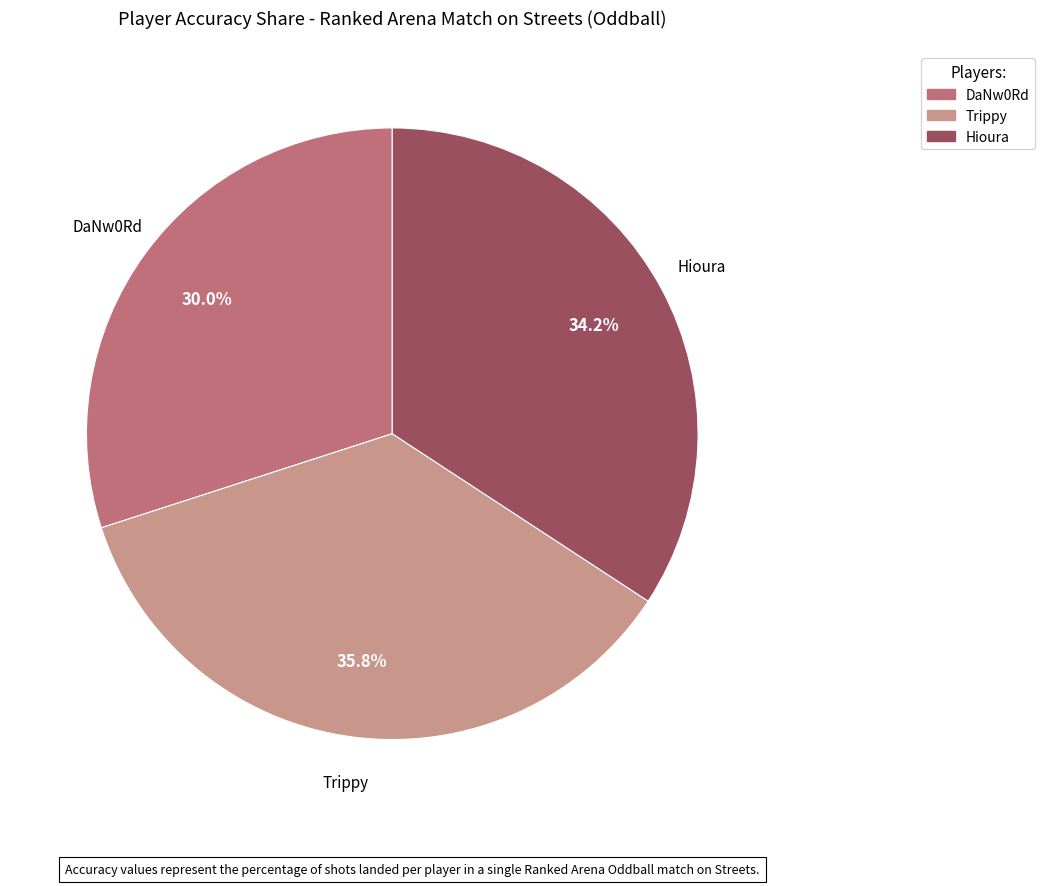

Does Trippy account for over 50% of the chart?

No